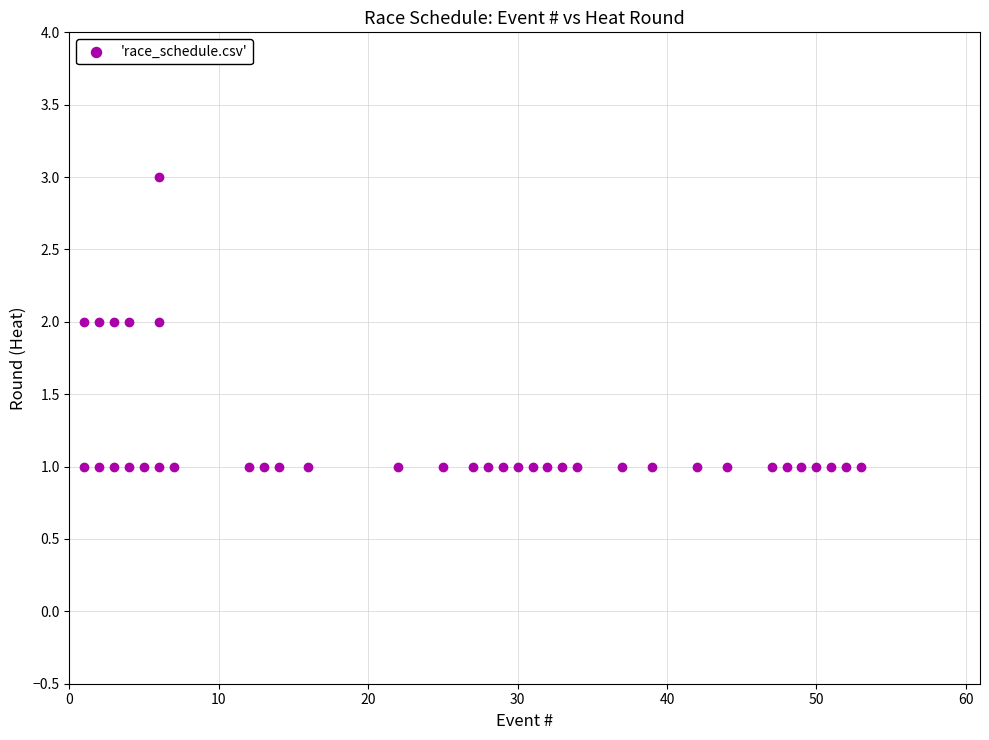

What is the range of X values (max minus min)?

52